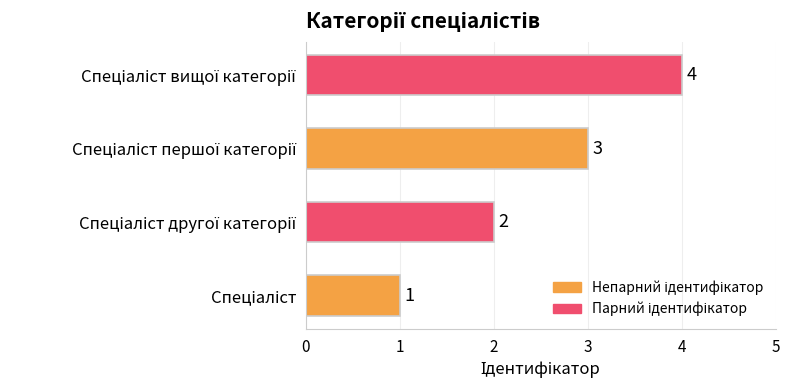

What is the difference between the maximum and minimum values?

3